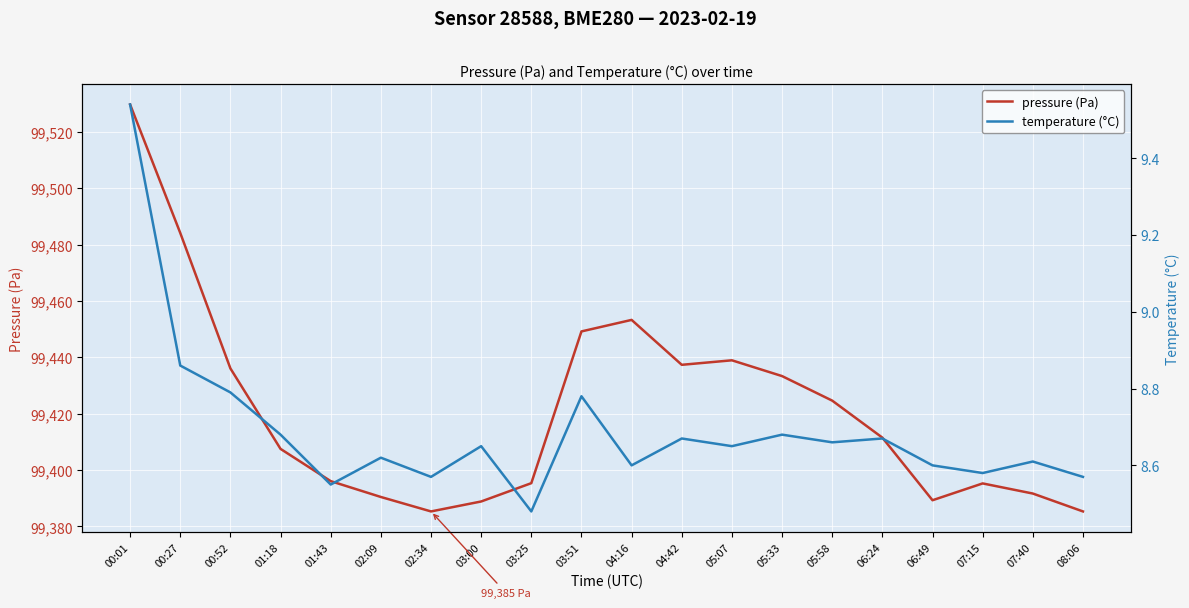

True or false: pressure (Pa) and temperature (°C) intersect in this chart.

False